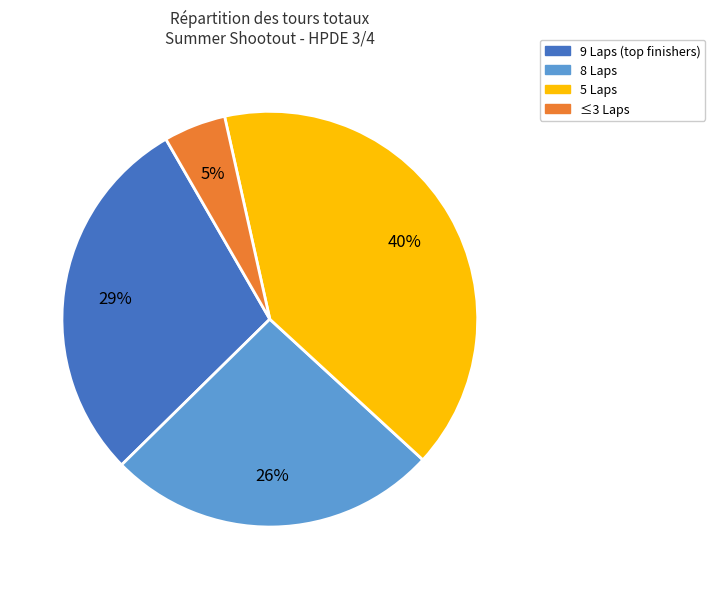

To the nearest percent, what is the average slice percentage?

25%